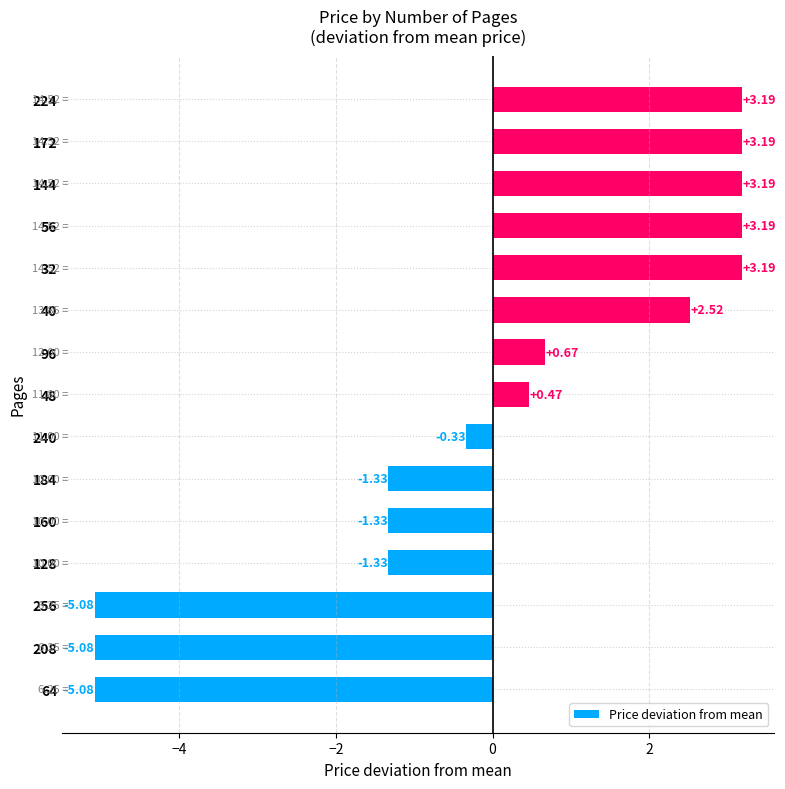

What is the sum of the values at 96 and 240?

0.3